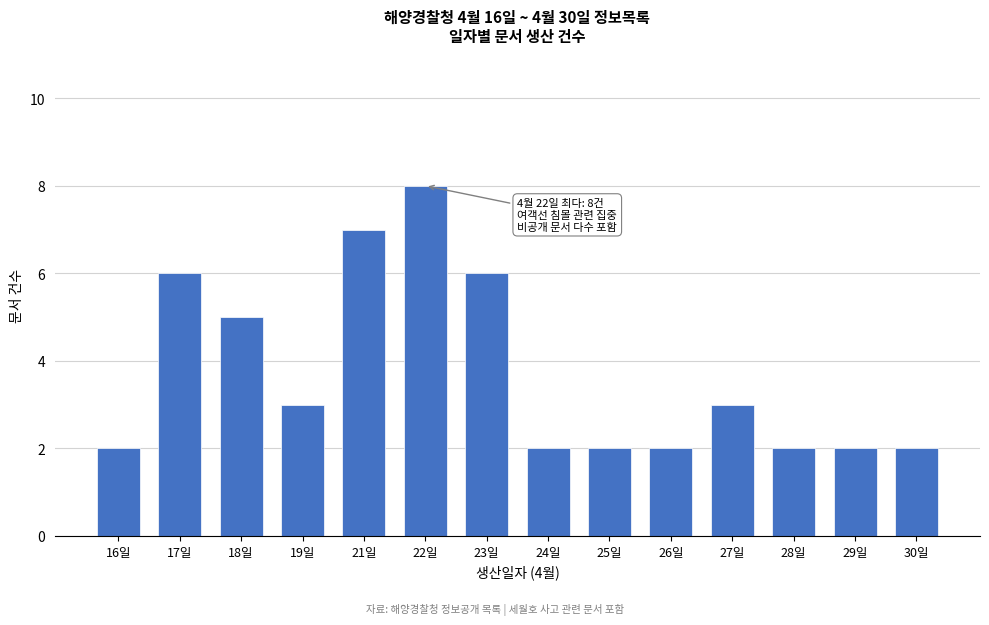

Reading left to right, extract all data points from this chart.

16일=2	17일=6	18일=5	19일=3	21일=7	22일=8	23일=6	24일=2	25일=2	26일=2	27일=3	28일=2	29일=2	30일=2